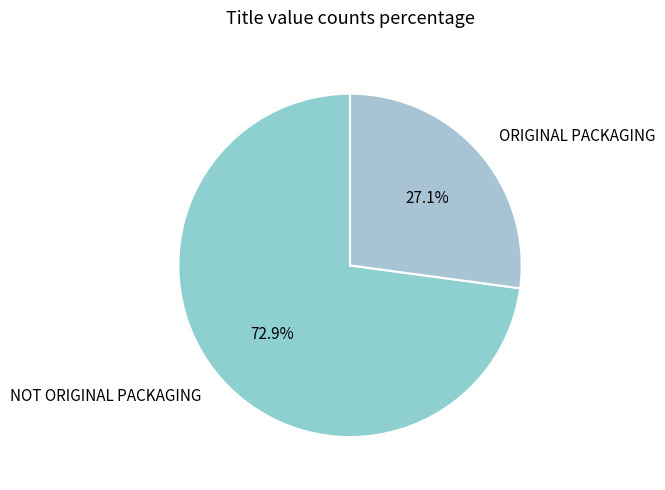

To the nearest percent, what is the difference between the ORIGINAL PACKAGING and NOT ORIGINAL PACKAGING slice percentages?

46%